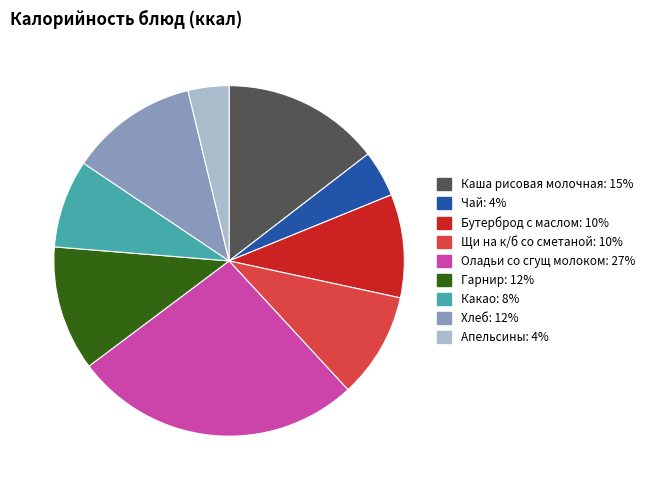

Is there any slice that represents more than half of the pie?

No